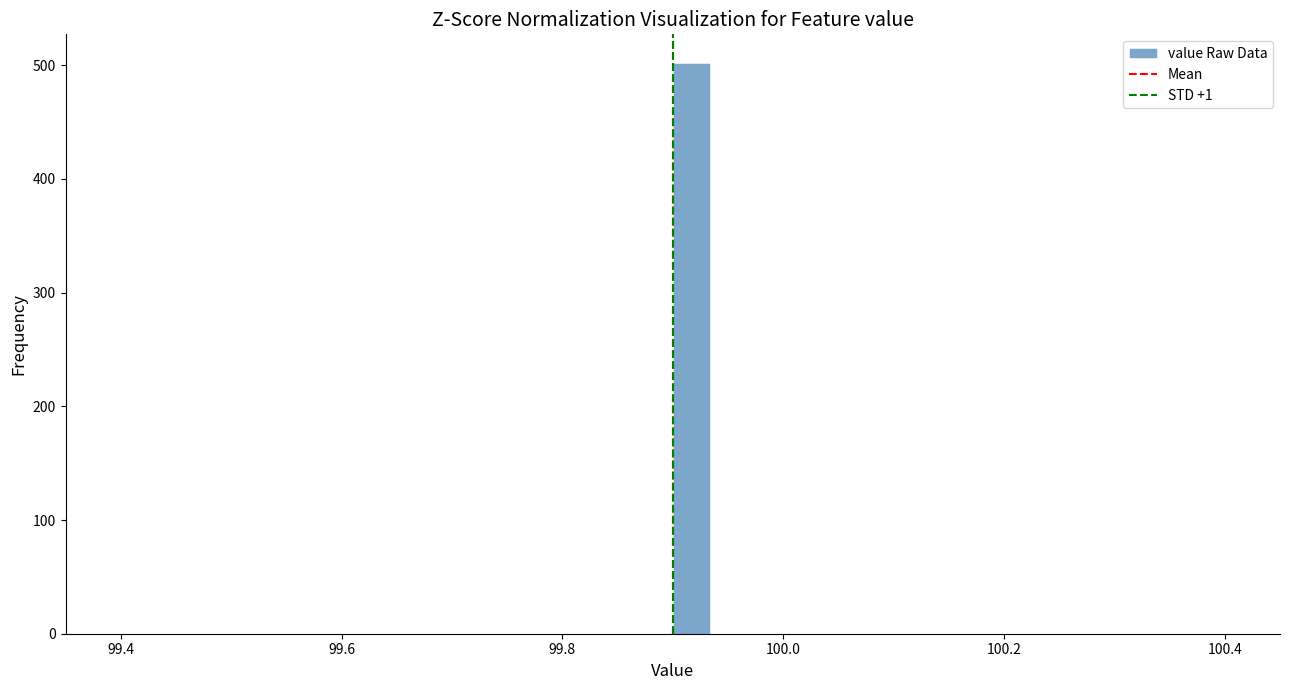

Around what value on the x-axis is the tallest bar? Give the approximate position of its centre, as read against the axis.

99.92